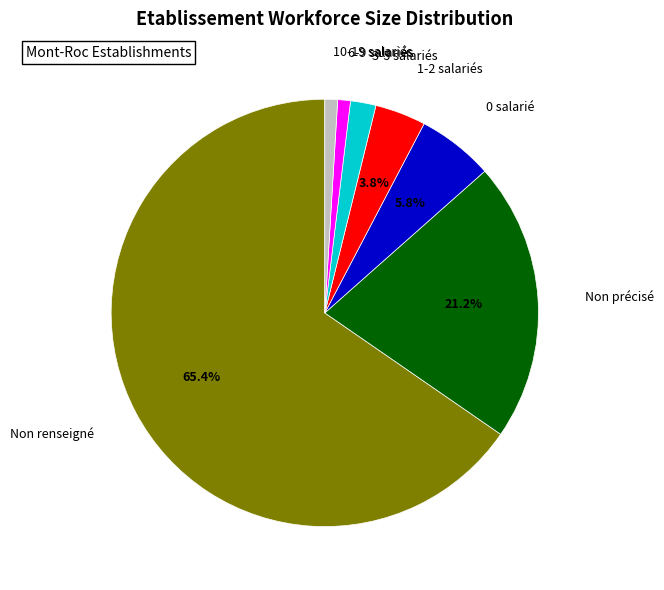

Which slice is the largest?

Non renseigné